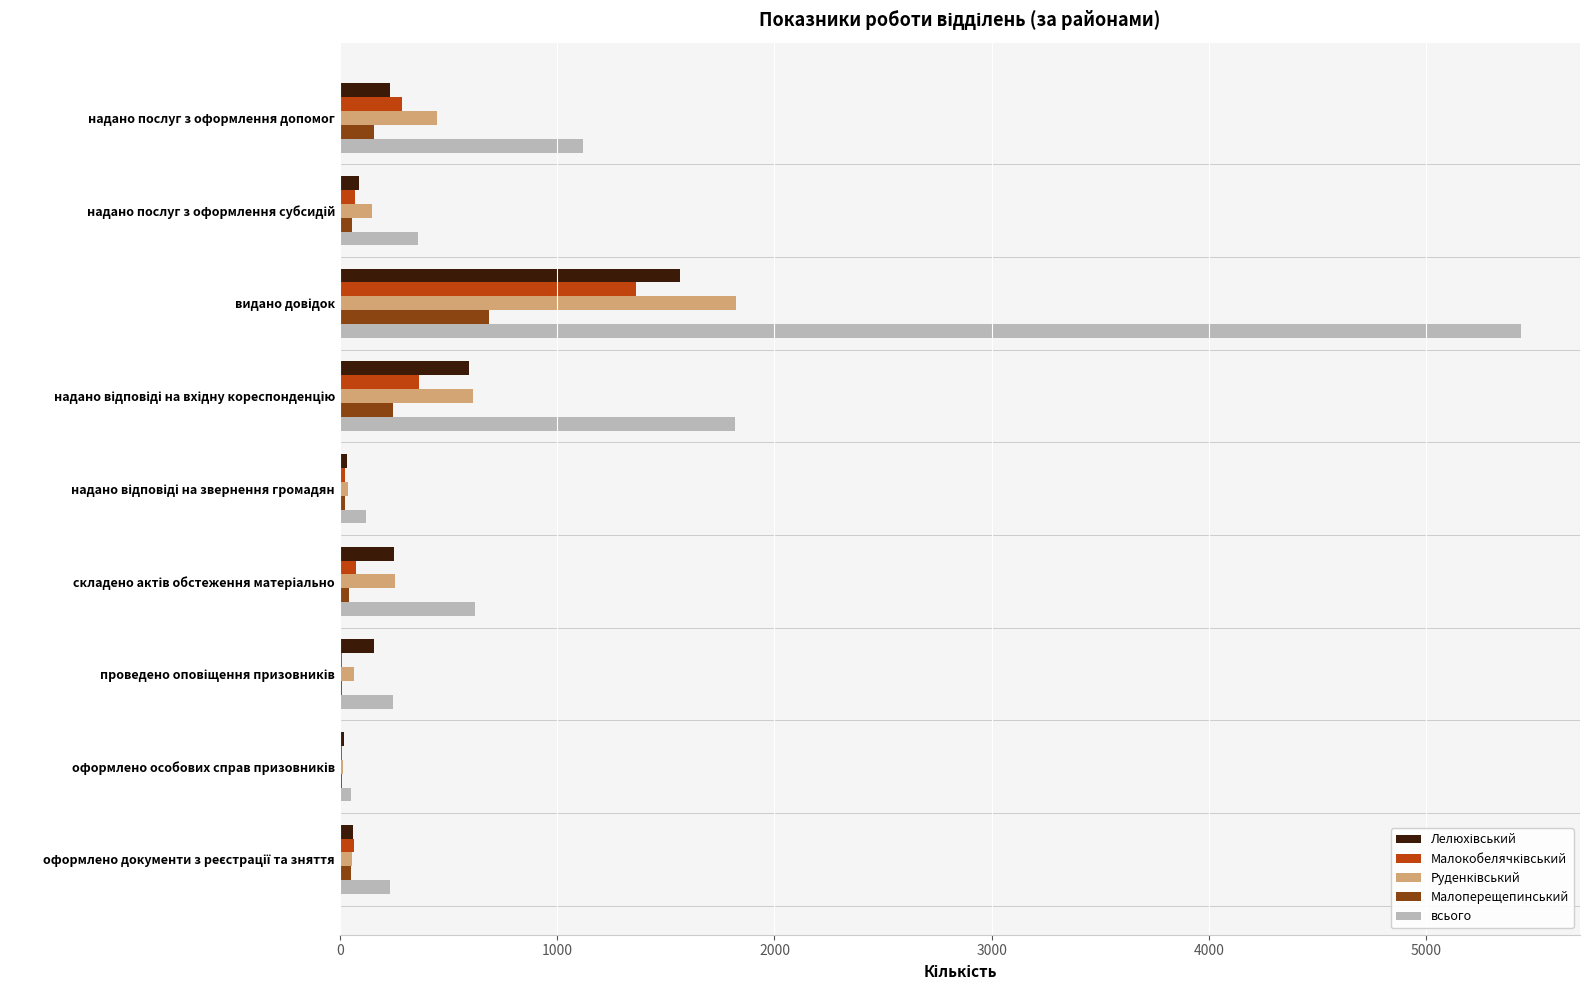

Which series has the largest total across all categories?

всього